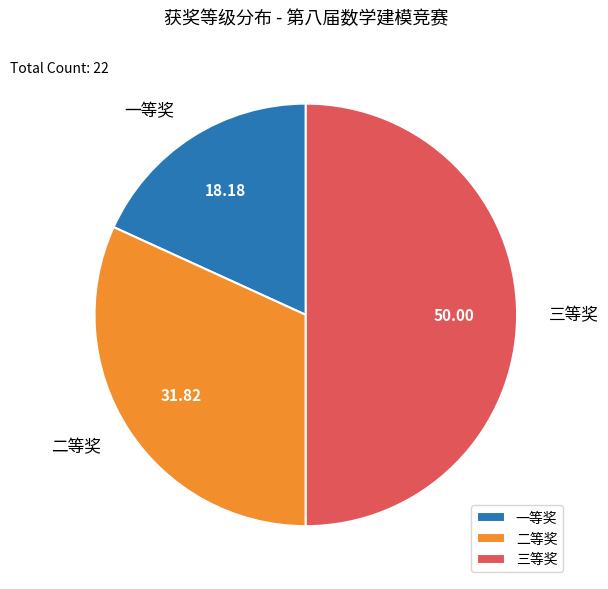

Count the number of slices in the pie.

3